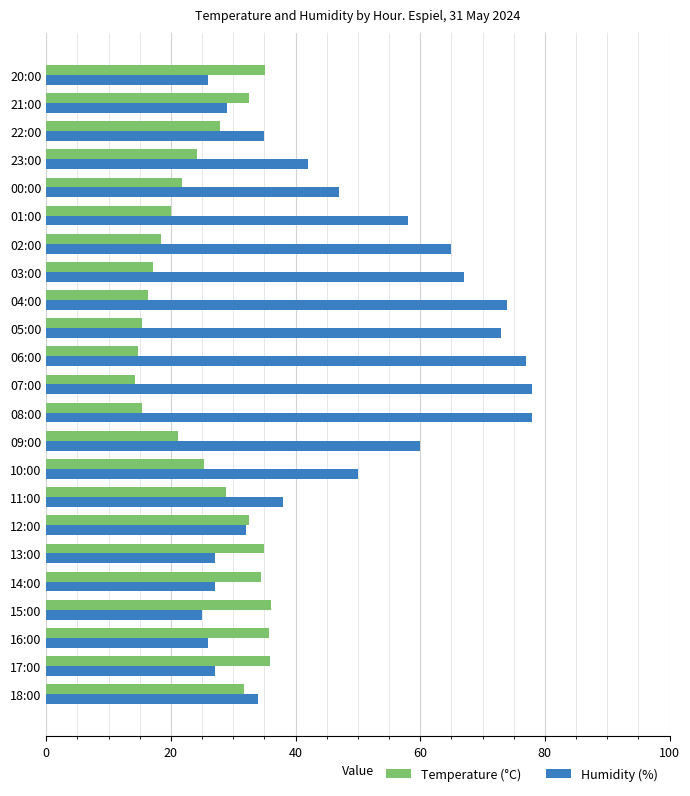

Is it true that Temperature (°C) equals 35.7 at 16:00?

True